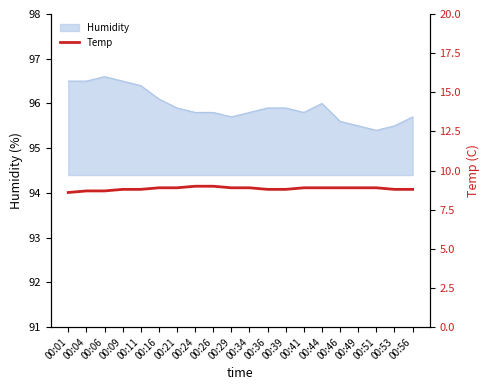

What is the maximum value for Humidity?

96.6